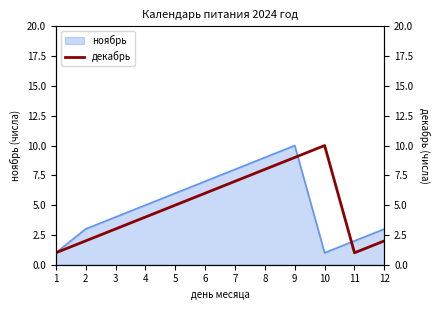

The value at 3 is 4. True or false?

False